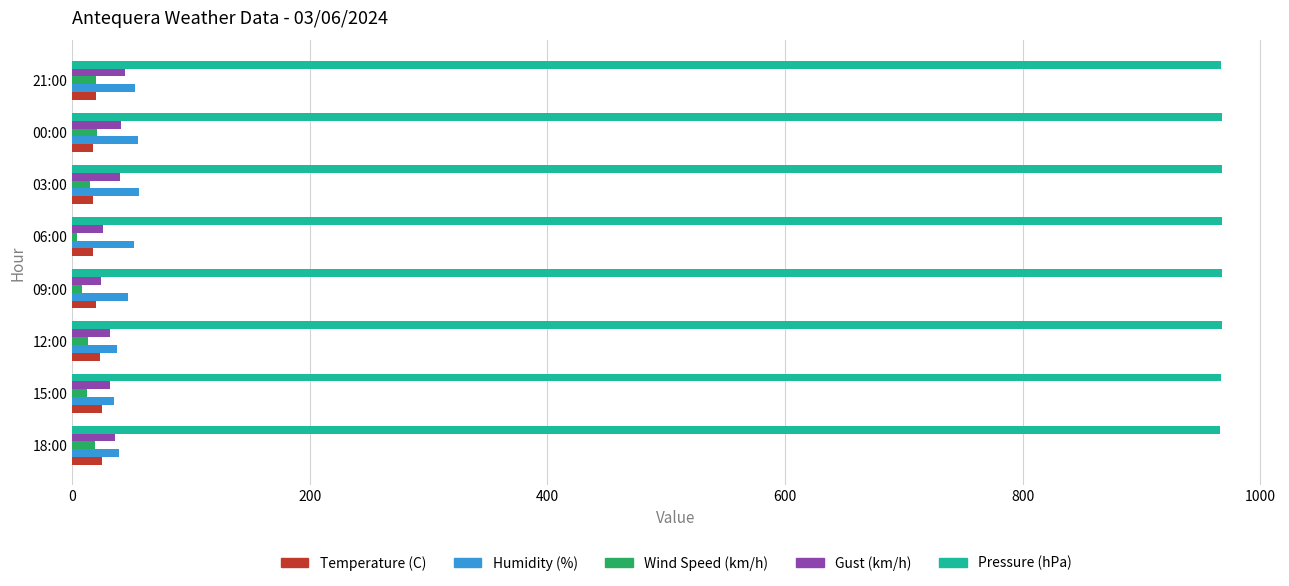

What is the average value of the Wind Speed (km/h) series?

14.0